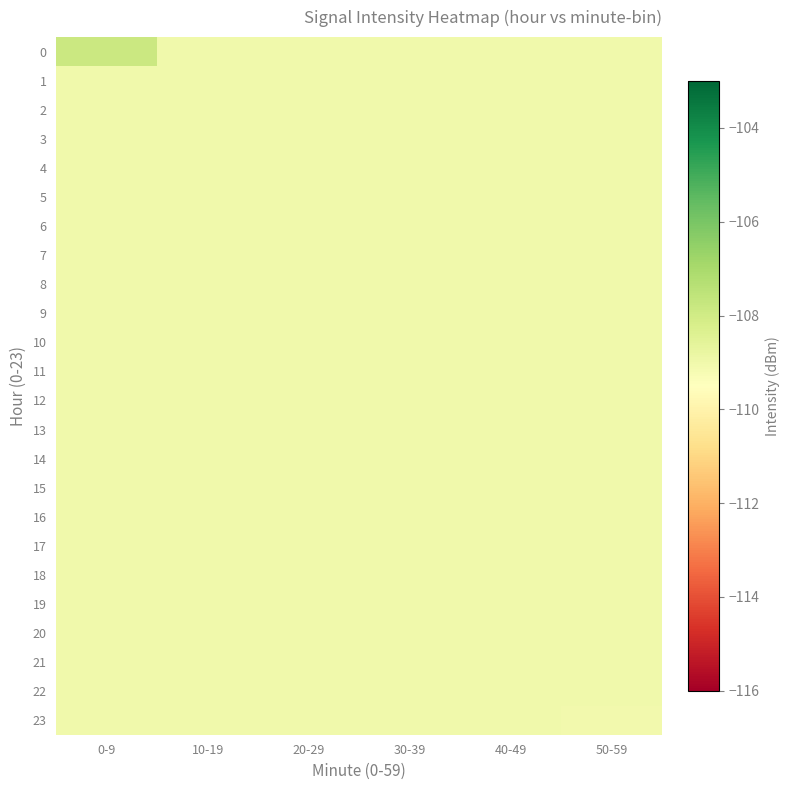

Between 0-9 and 10-19, which is larger?

0-9